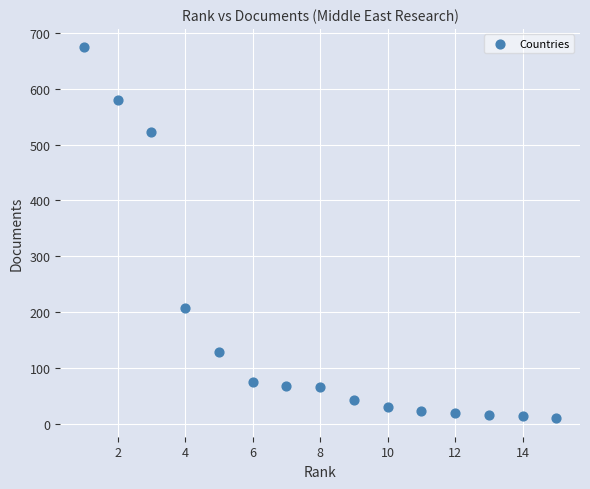

What Y value in the scatter plot is closest to 342?

208